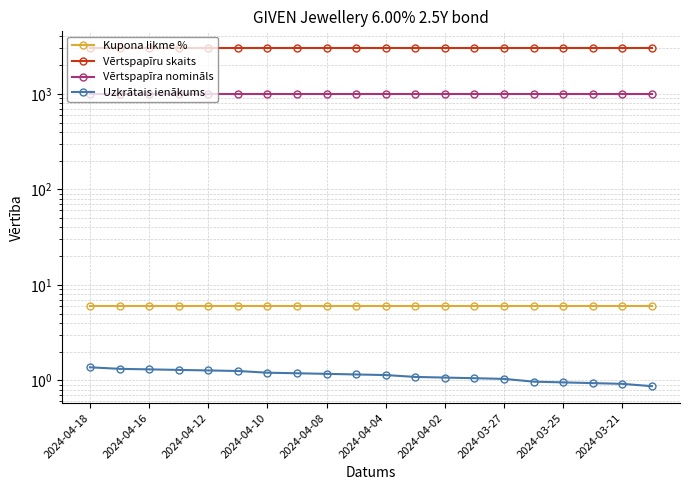

What is the approximate value of Vērtspapīru skaits at 2024-04-16?

3000.0